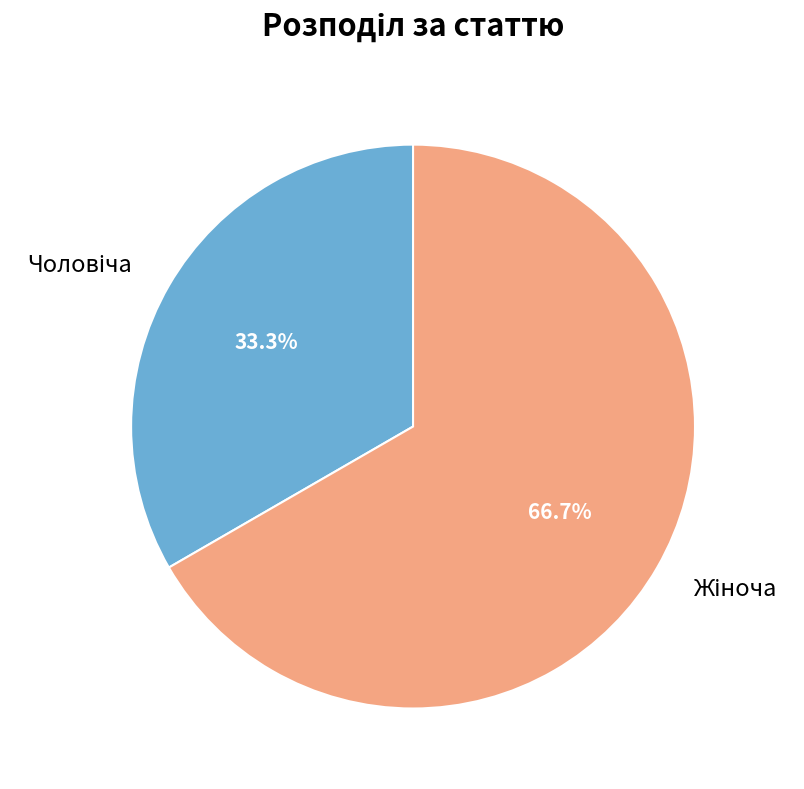

Is there any slice that represents more than half of the pie?

Yes